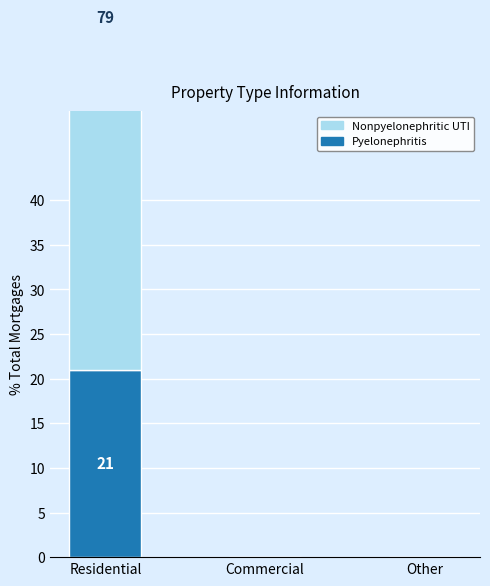

Rank the series by their maximum value, from highest to lowest.

Nonpyelonephritic UTI, Pyelonephritis